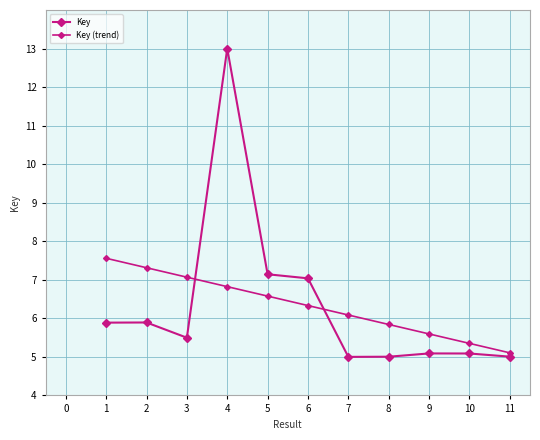

What is the value of the Key point at the 8th from the left?

5.0